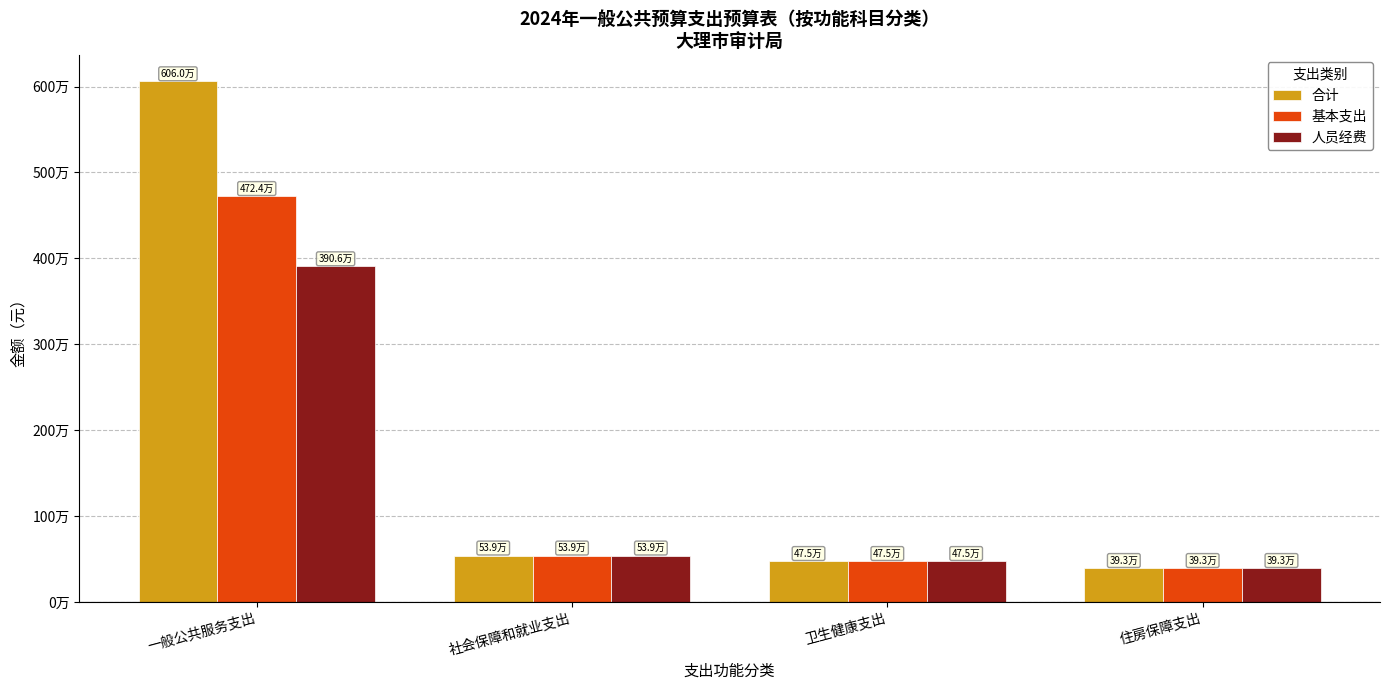

Are the bars horizontal?

No